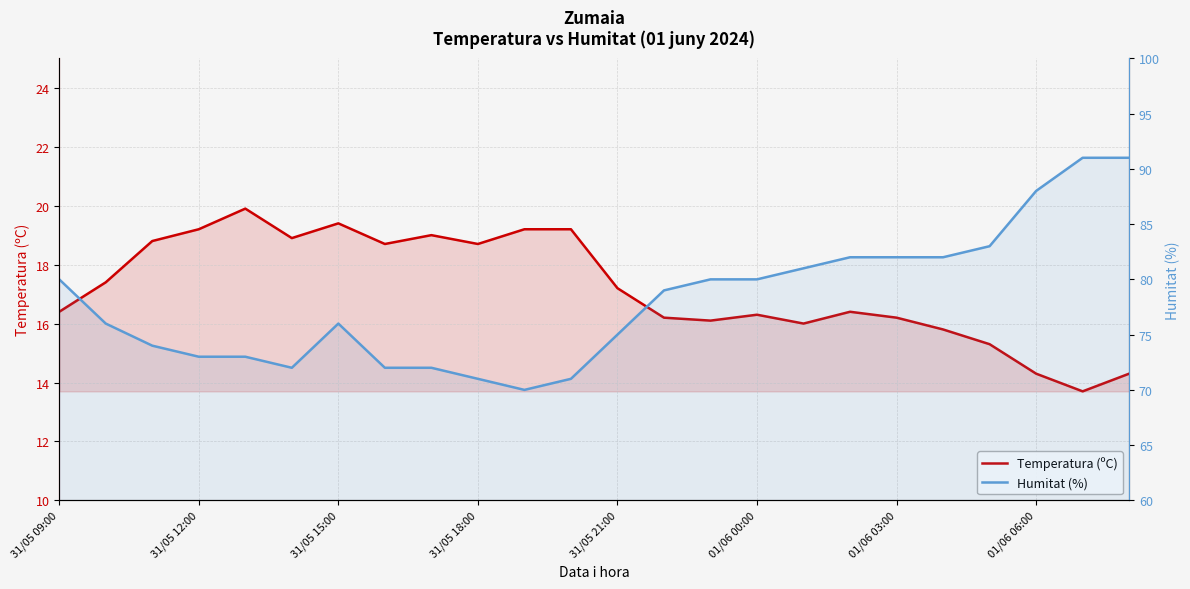

Is the value of Temperatura (ºC) at 01/06 06:00 greater than the value of Humitat (%) at 21?

No